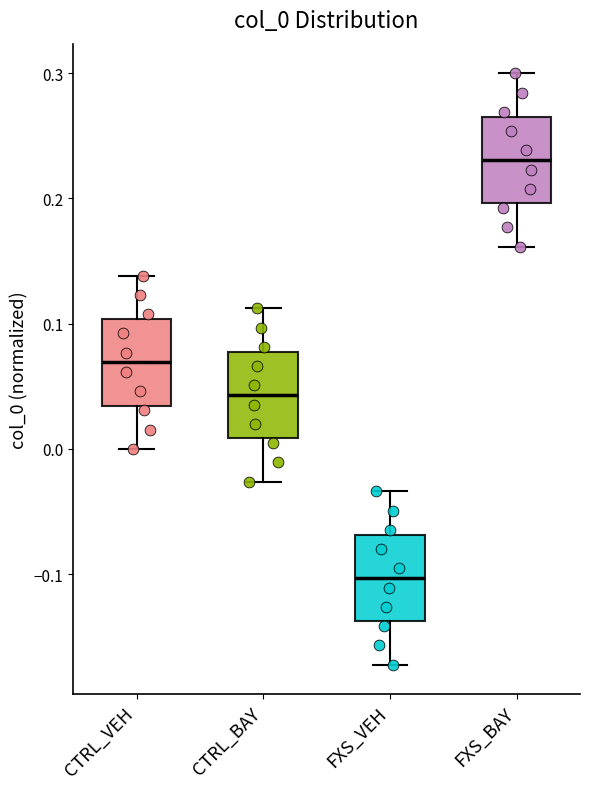

Reading left to right, read every box against the y-axis: the position of its median line, the range the box covers, and the ends of its whiskers. The values are not printed on the chart, so give them approximately, as read against the axis.

CTRL_VEH: median 0.07, box 0.03 to 0.10, whiskers 0.00 to 0.14
CTRL_BAY: median 0.04, box 0.01 to 0.08, whiskers -0.03 to 0.11
FXS_VEH: median -0.10, box -0.14 to -0.07, whiskers -0.17 to -0.03
FXS_BAY: median 0.23, box 0.20 to 0.27, whiskers 0.16 to 0.30